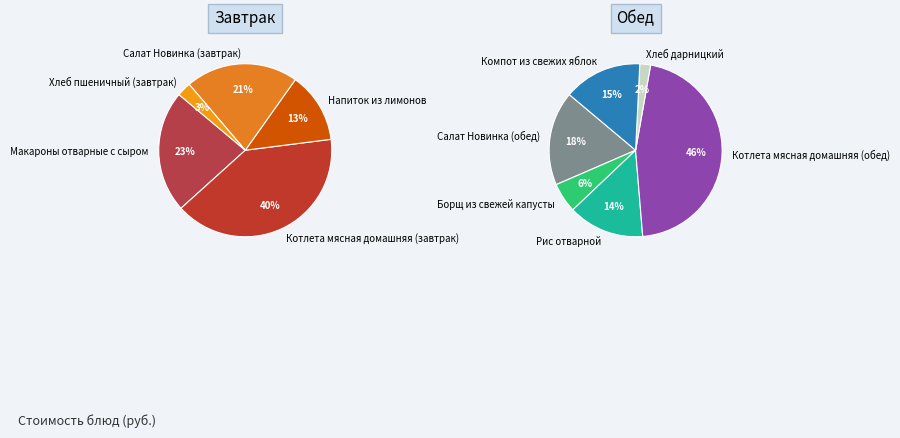

What is the smallest slice in the pie chart?

Хлеб дарницкий